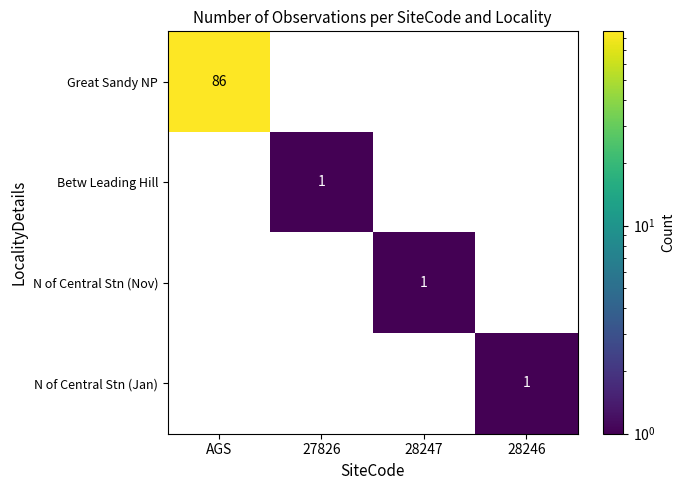

Is it true that N of Central Stn (Nov) equals 1 at 28247?

True